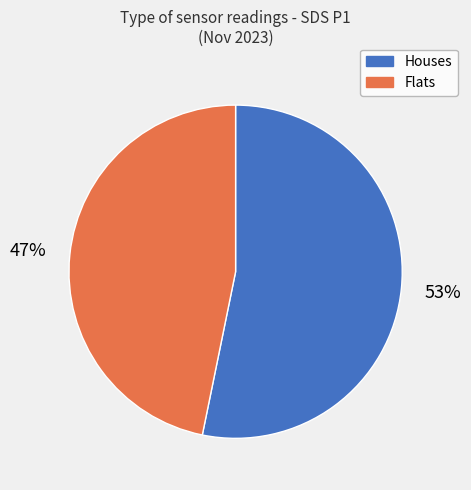

To the nearest percent, what is the difference between the largest and smallest slice percentages?

6%